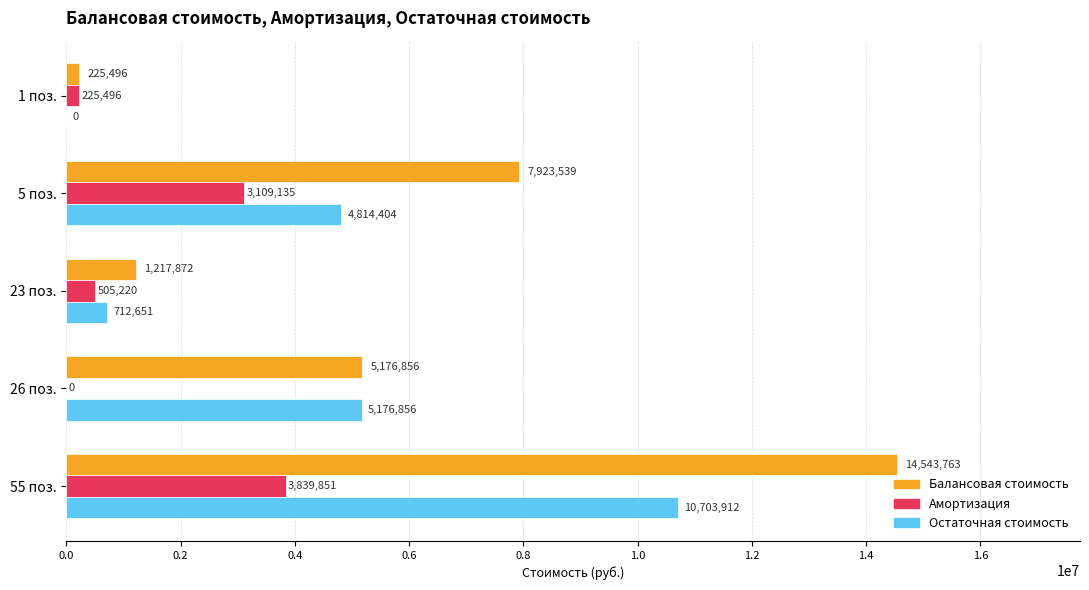

The value of Балансовая стоимость at 55 поз. is 14543763.1. True or false?

True